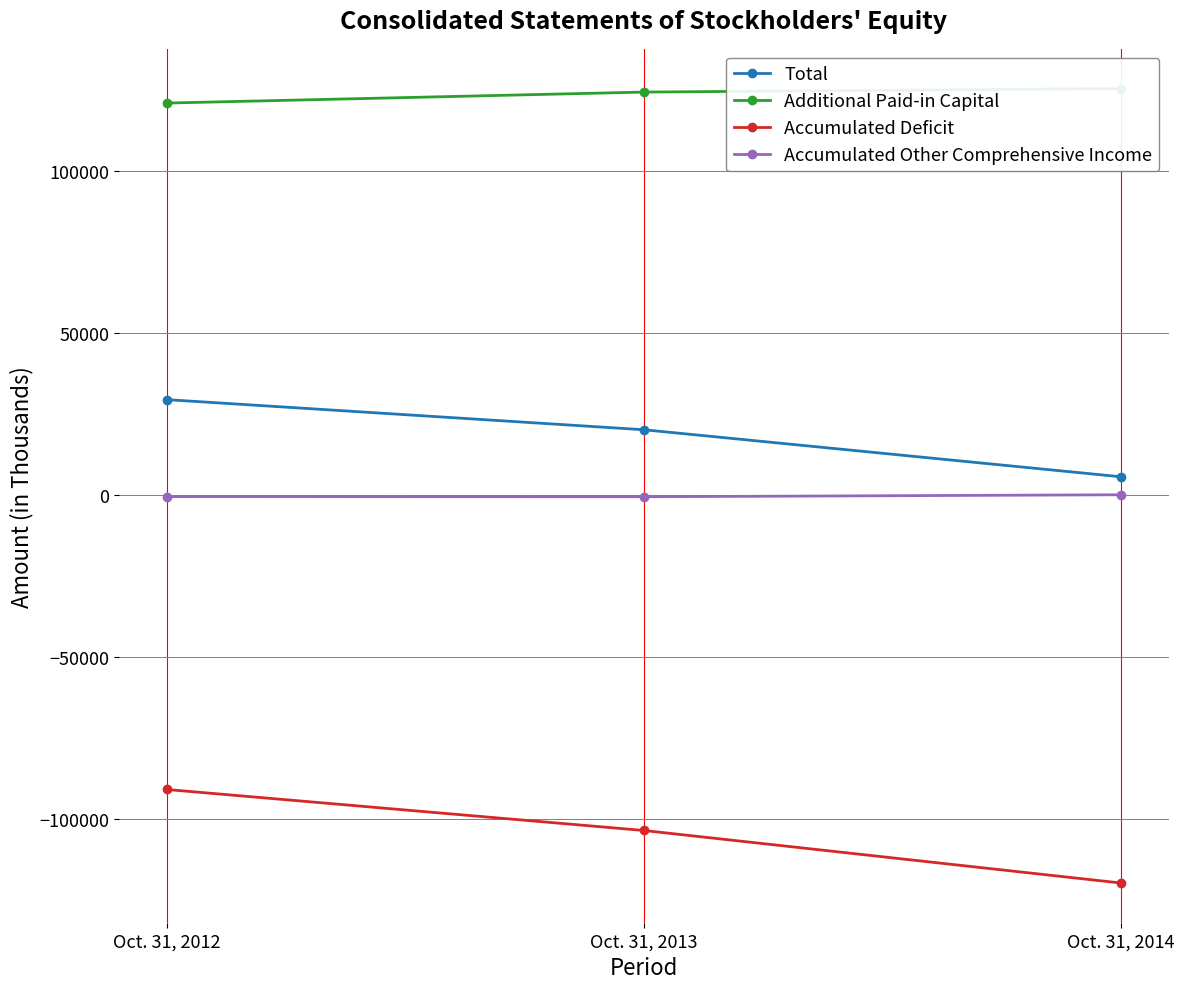

What is the highest value of the Additional Paid-in Capital series?

125271